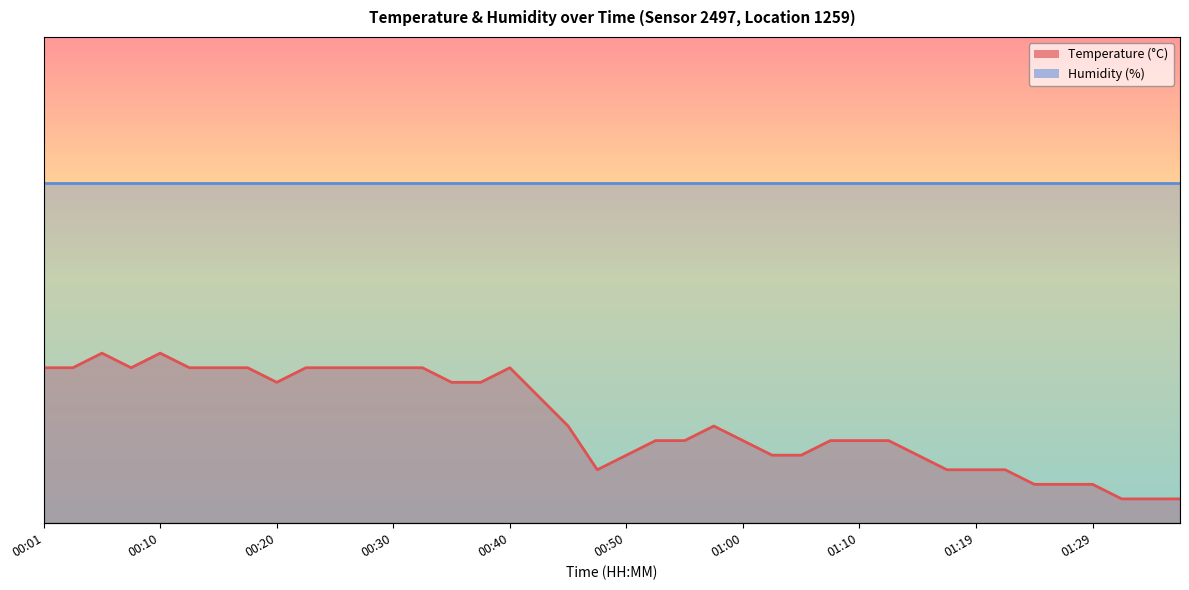

Reading left to right, what are all the values shown in this chart?

32.0	32.0	35.0	32.0	35.0	32.0	32.0	32.0	29.0	32.0	32.0	32.0	32.0	32.0	29.0	29.0	32.0	26.0	20.0	11.0	14.0	17.0	17.0	20.0	17.0	14.0	14.0	17.0	17.0	17.0	14.0	11.0	11.0	11.0	8.0	8.0	8.0	5.0	5.0	5.0